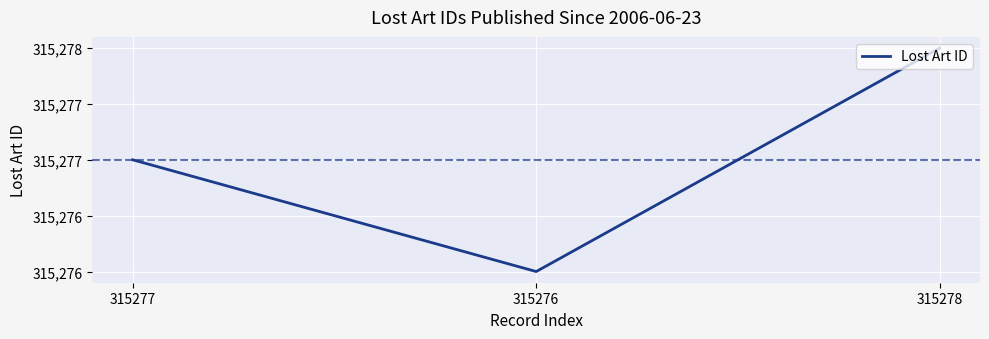

True or false: the data shows 315276 at 315276.

True